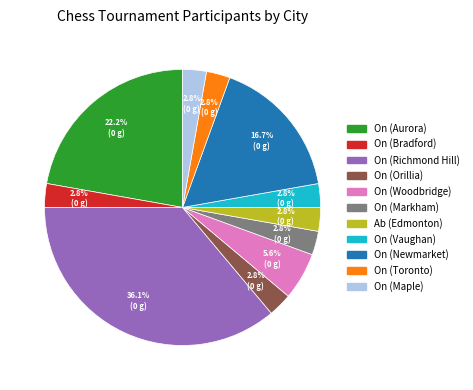

Between On (Aurora) and On (Toronto), which is larger?

On (Aurora)